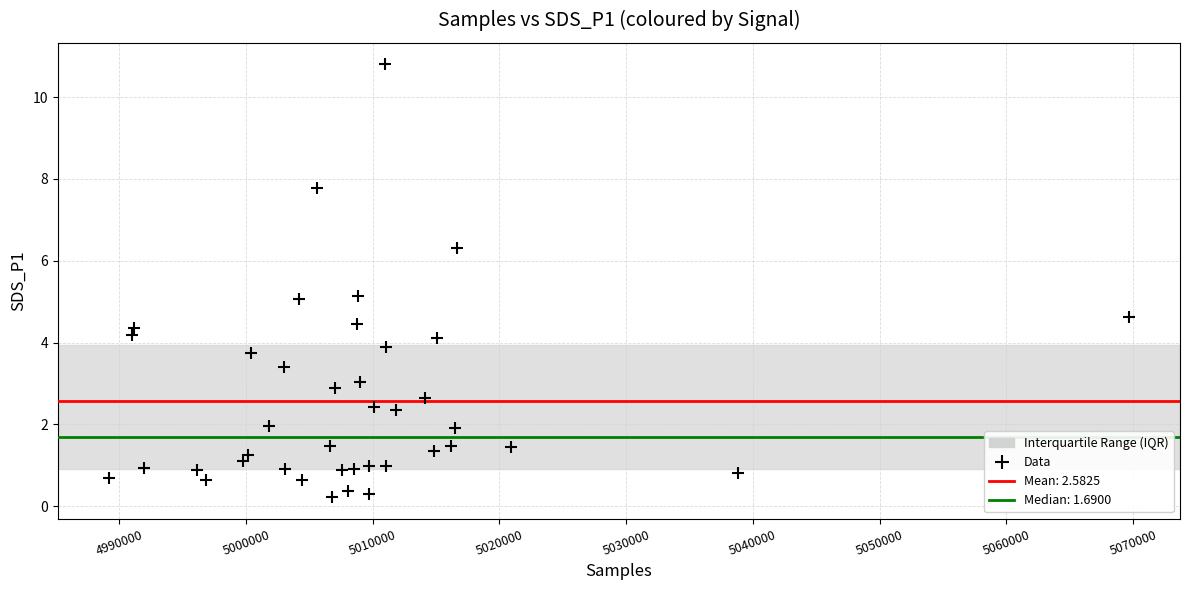

What is the range of X values (max minus min)?

80496.0